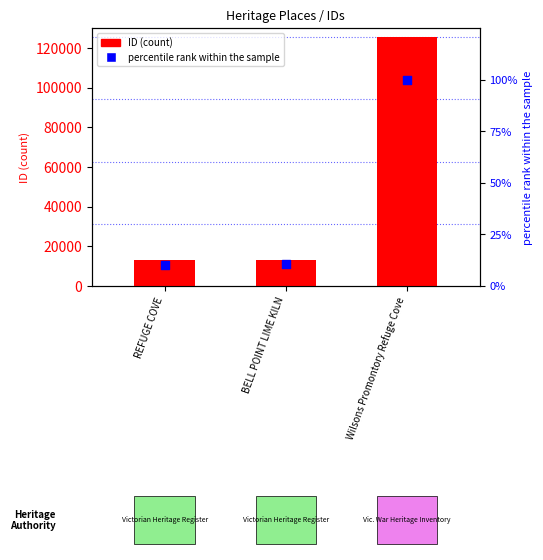

Which series has the largest total across all categories?

ID